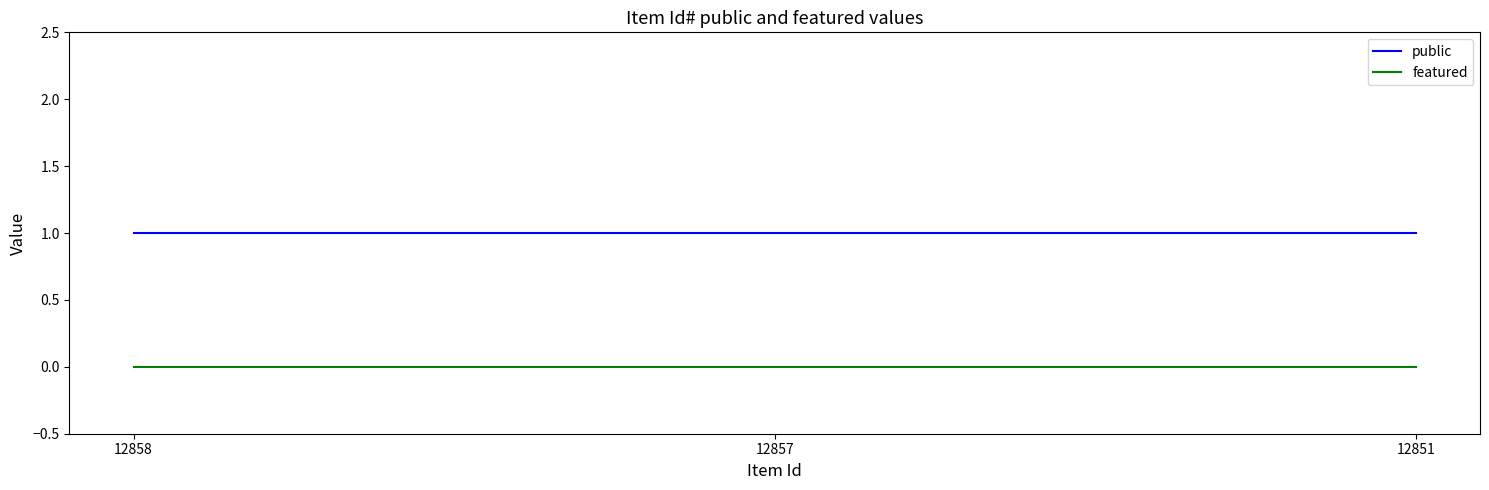

Does the chart display data point markers on the line(s)?

No